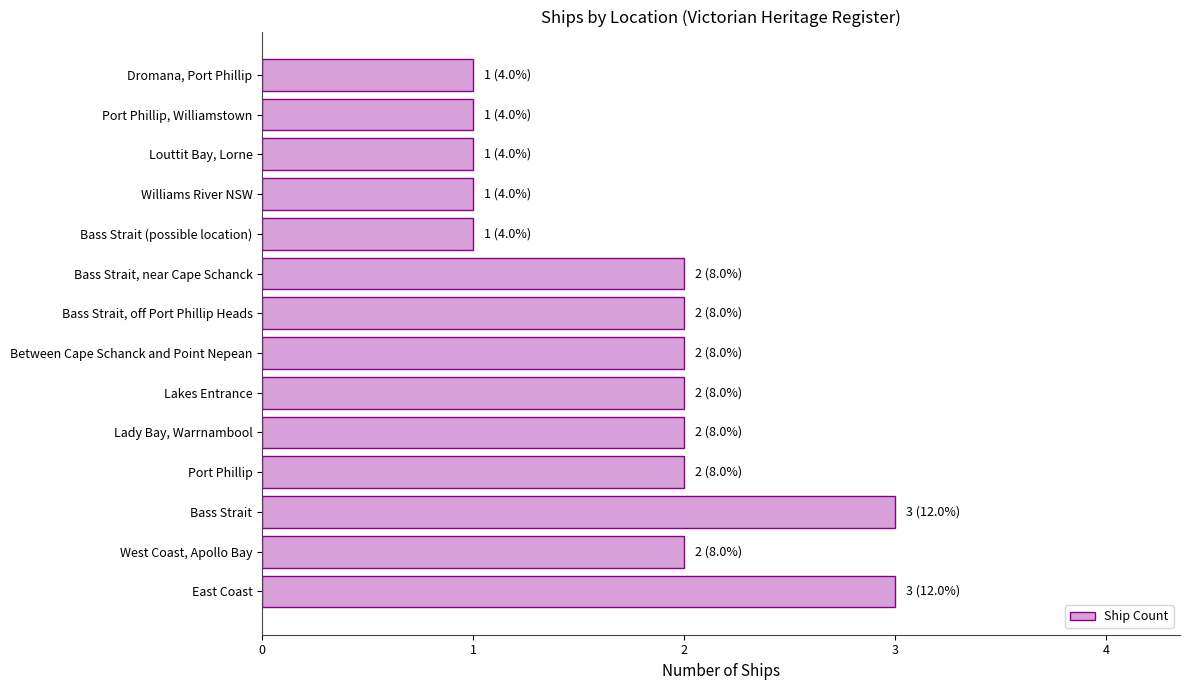

True or false: the data shows 1 at Bass Strait, off Port Phillip Heads.

False